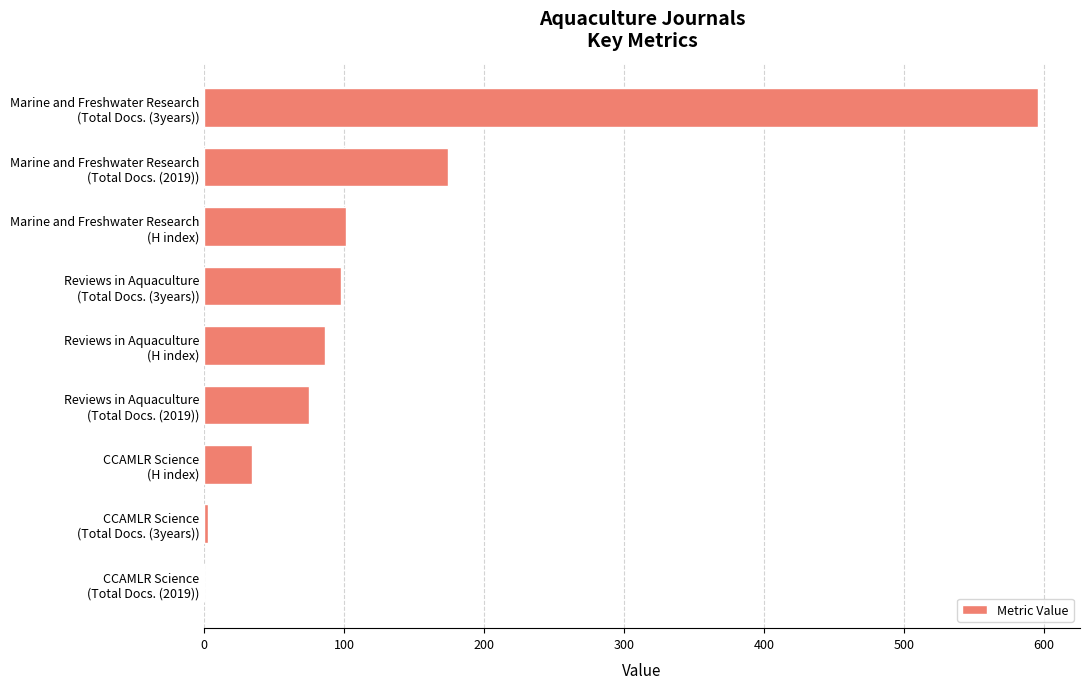

How many series are shown in this chart?

1